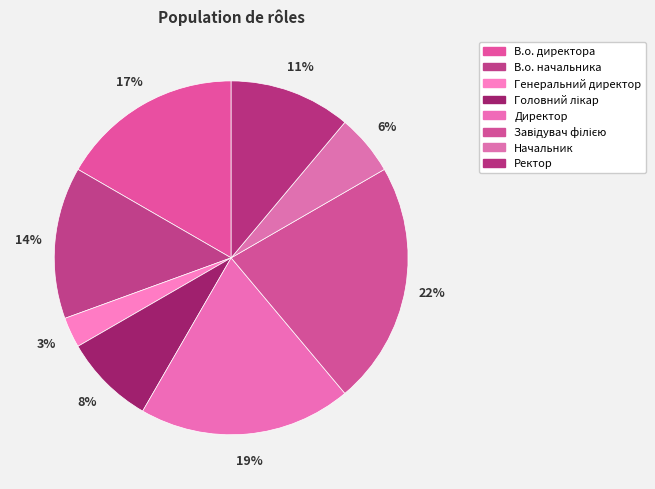

To the nearest percent, what is the combined percentage of Завідувач філією and Начальник?

28%